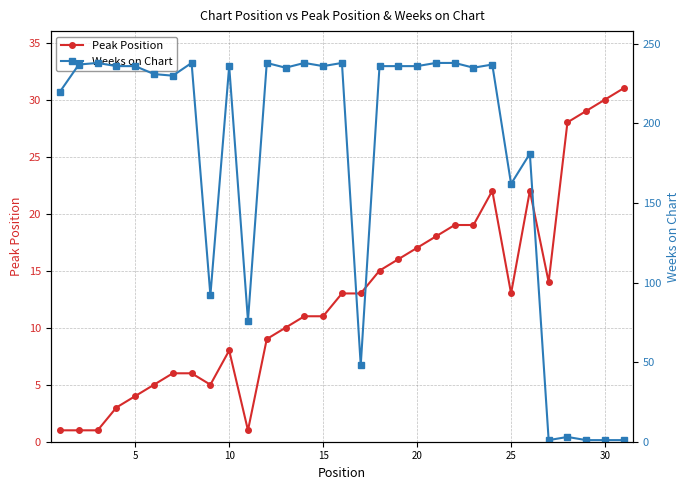

Reading right to left, list all the values displayed in this chart.

Peak Position: 31	30	29	28	14	22	13	22	19	19	18	17	16	15	13	13	11	11	10	9	1	8	5	6	6	5	4	3	1	1	1
Weeks on Chart: 1	1	1	3	1	181	162	237	235	238	238	236	236	236	48	238	236	238	235	238	76	236	92	238	230	231	236	236	238	237	220